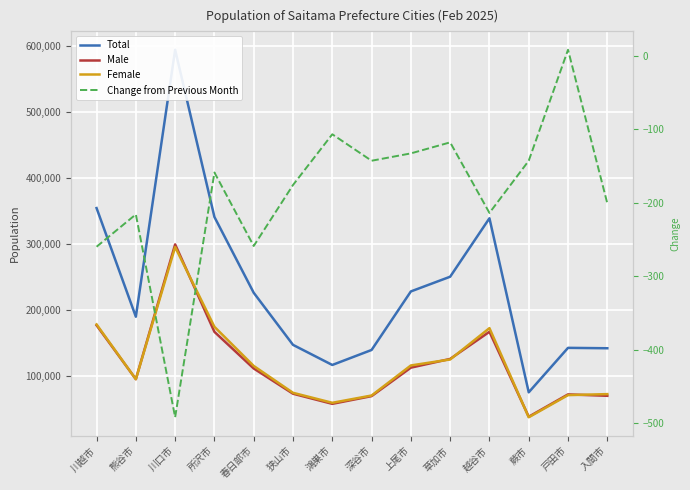

Rank the series at 蕨市 from highest to lowest value.

Total, Male, Female, Change from Previous Month